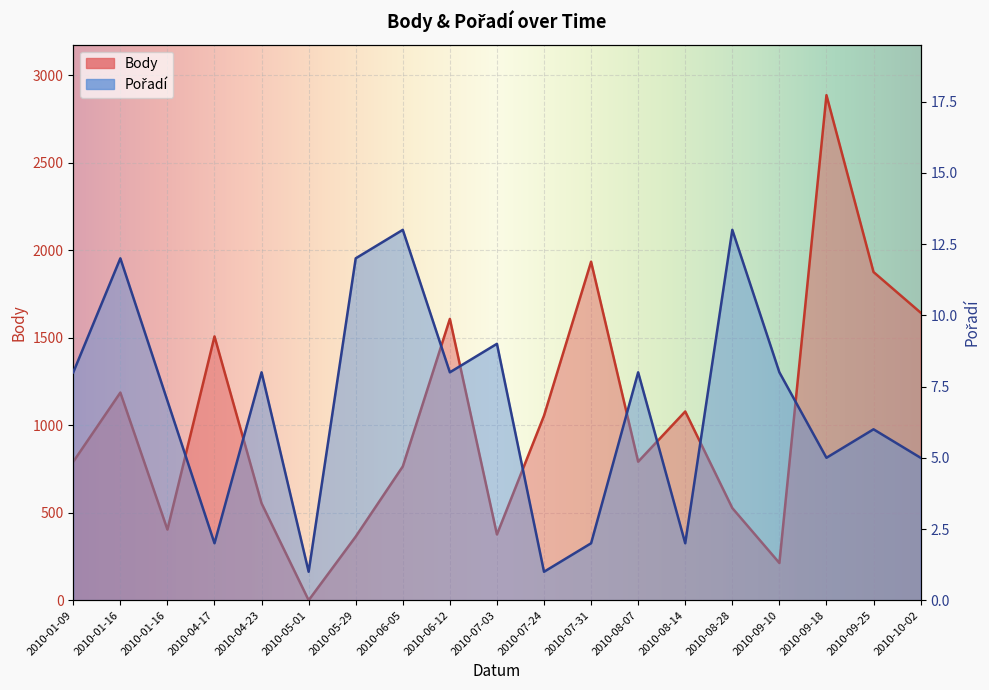

Which category has the lowest value across all series?

2010-05-01